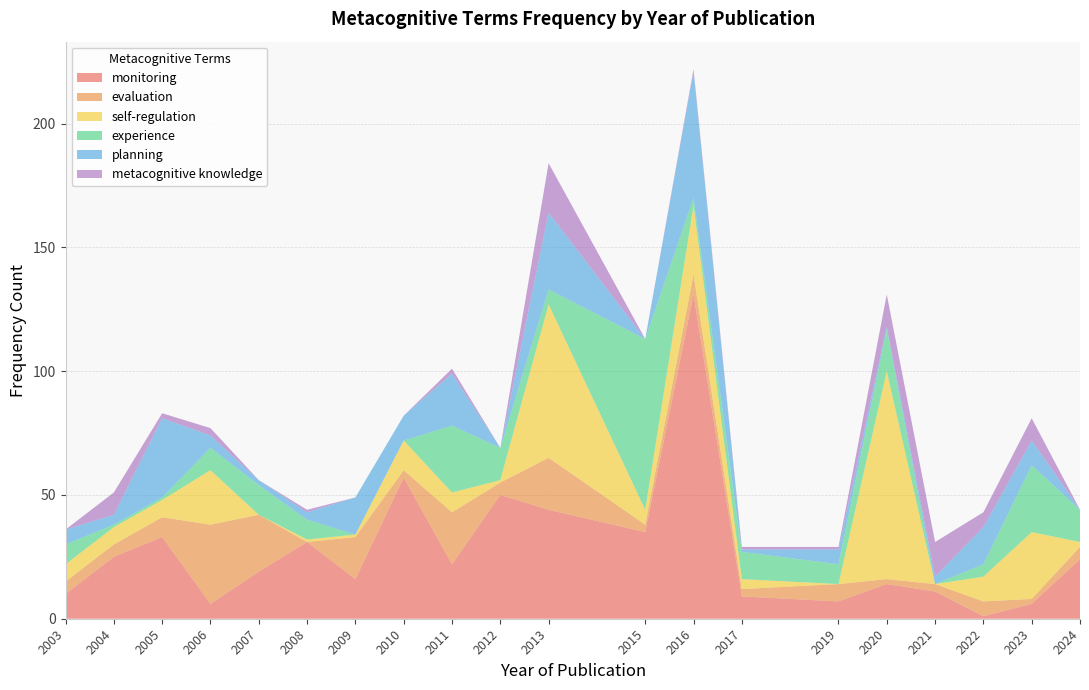

Reading left to right, transcribe all the data shown in this chart.

monitoring: 2003=10	2004=25	2005=33	2006=6	2007=19	2008=31	2009=16	2010=57	2011=22	2012=50	2013=44	2015=35	2016=131	2017=9	2019=7	2020=14	2021=11	2022=1	2023=6	2024=24
evaluation: 2003=5	2004=5	2005=8	2006=32	2007=23	2008=0	2009=17	2010=3	2011=21	2012=5	2013=21	2015=3	2016=8	2017=3	2019=7	2020=2	2021=3	2022=6	2023=2	2024=5
self-regulation: 2003=7	2004=7	2005=7	2006=22	2007=0	2008=1	2009=1	2010=12	2011=8	2012=1	2013=62	2015=6	2016=28	2017=4	2019=0	2020=84	2021=0	2022=10	2023=27	2024=2
experience: 2003=8	2004=1	2005=1	2006=9	2007=12	2008=8	2009=0	2010=0	2011=27	2012=13	2013=6	2015=69	2016=3	2017=11	2019=8	2020=17	2021=0	2022=5	2023=27	2024=13
planning: 2003=6	2004=4	2005=32	2006=5	2007=2	2008=3	2009=15	2010=10	2011=21	2012=0	2013=31	2015=0	2016=51	2017=1	2019=6	2020=1	2021=3	2022=15	2023=10	2024=0
metacognitive knowledge: 2003=0	2004=9	2005=2	2006=3	2007=0	2008=1	2009=0	2010=0	2011=2	2012=0	2013=20	2015=0	2016=1	2017=1	2019=1	2020=13	2021=14	2022=6	2023=9	2024=0